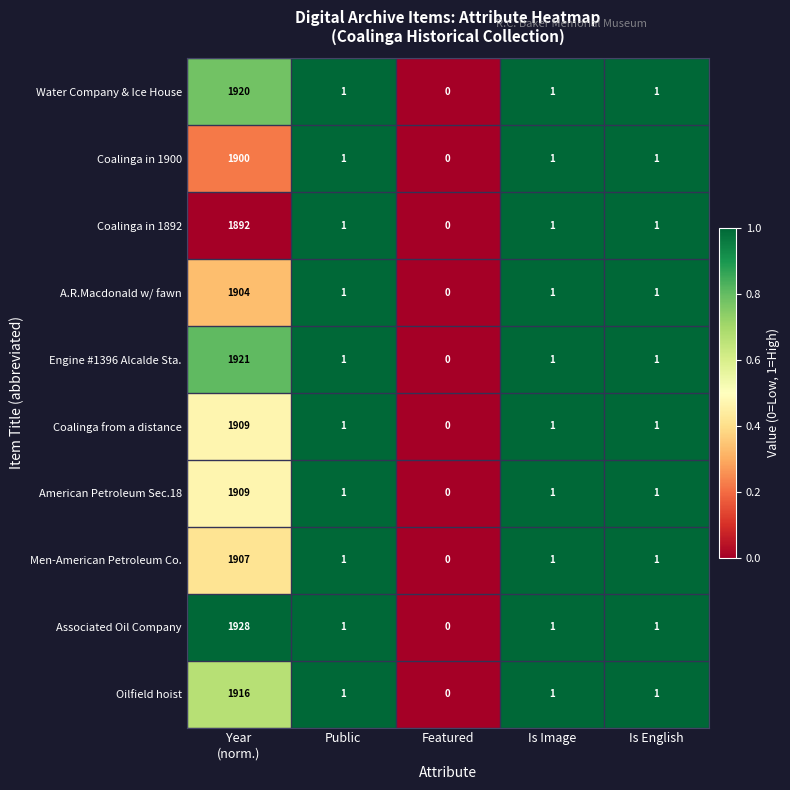

What is the sum of all Men-American Petroleum Co. values?

1910